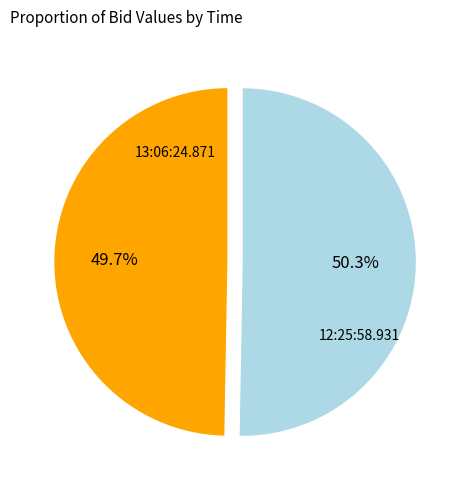

Is there any slice that represents more than half of the pie?

Yes